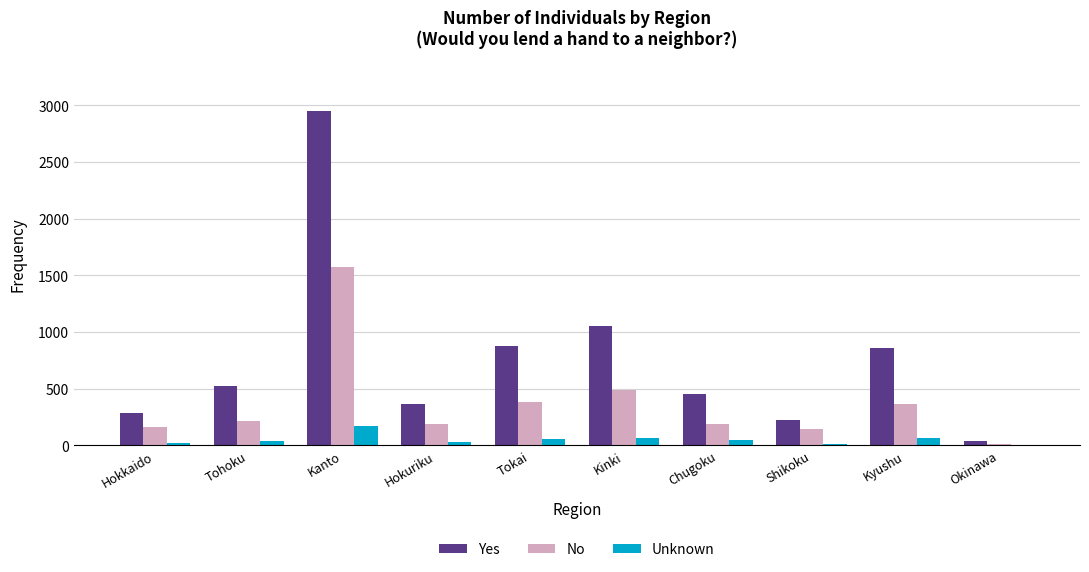

What is the difference between the No values at Hokkaido and Kinki?

330